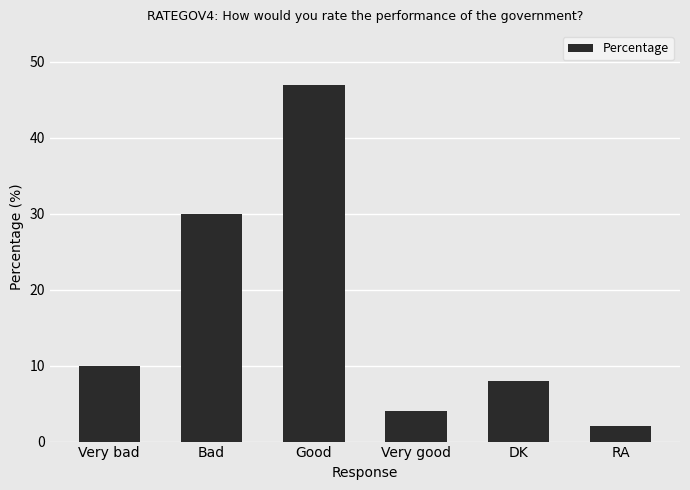

Which has a higher value, DK or Good?

Good